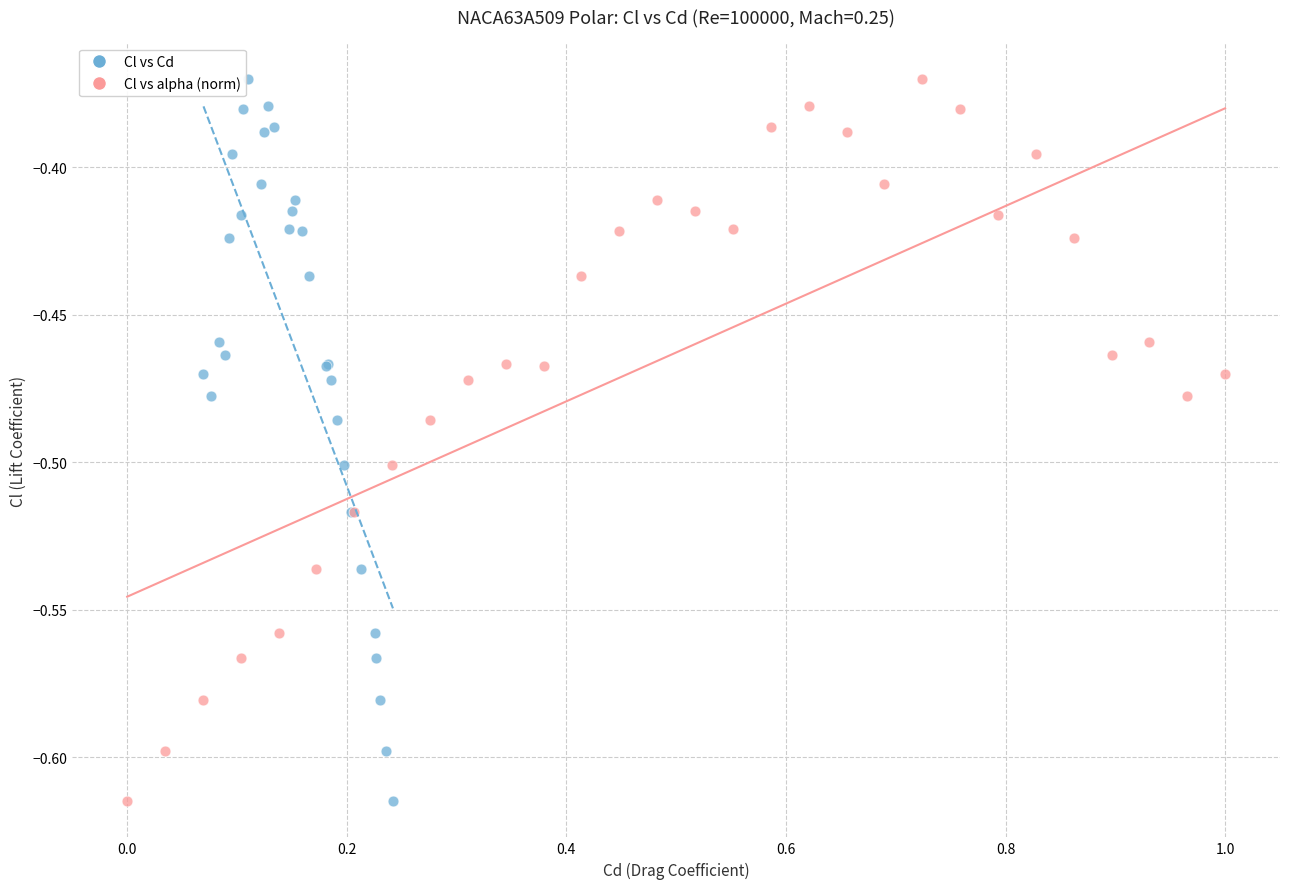

What are all the series names shown in the legend?

Cl vs Cd, Cl vs alpha (norm)